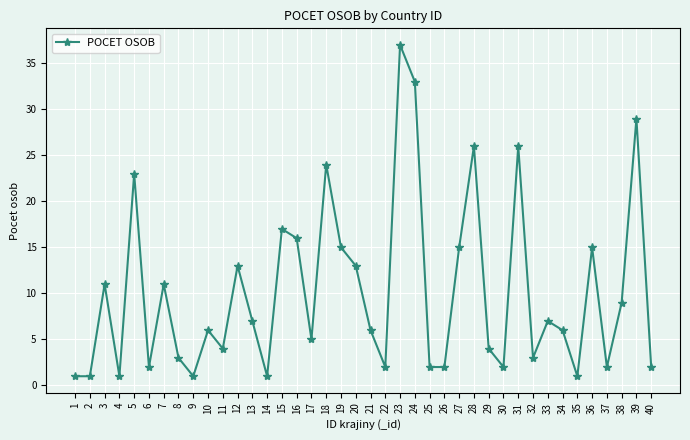

True or false: there are more than 2 points higher than both neighbors.

True